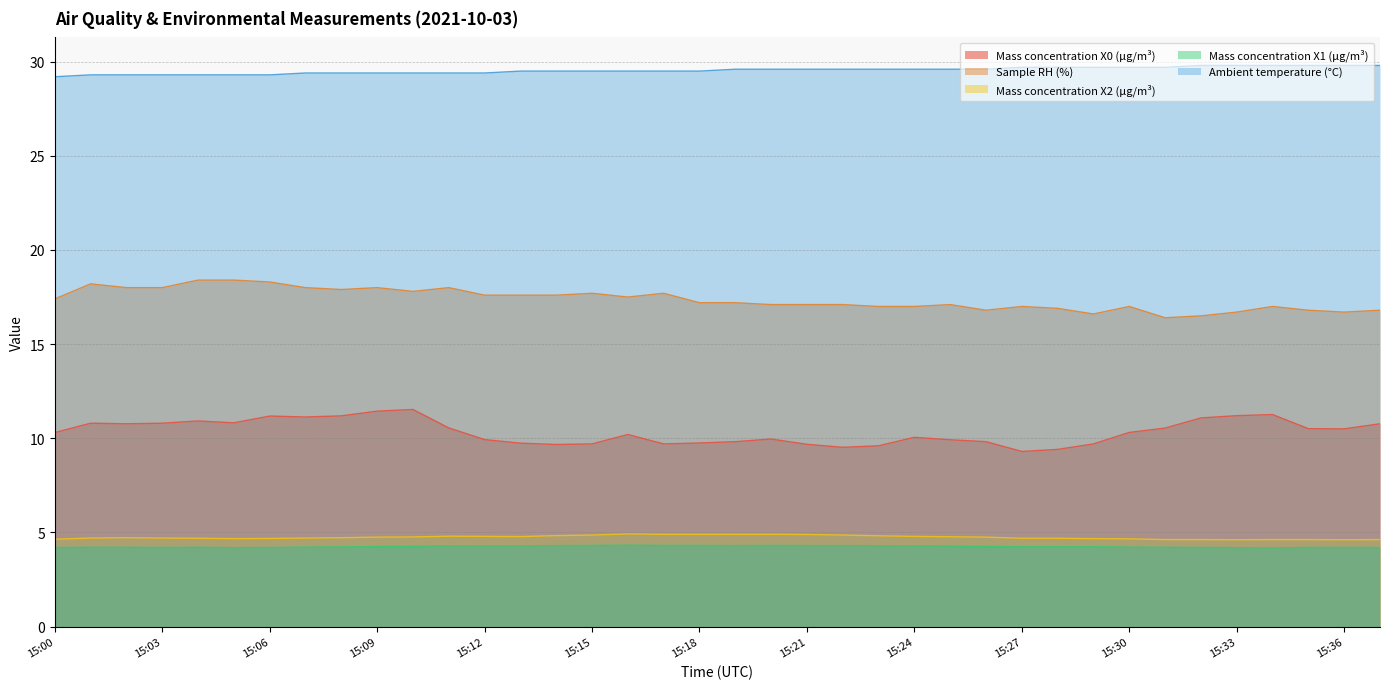

The Sample RH (%) series shows 17.6 at 15:12. True or false?

True